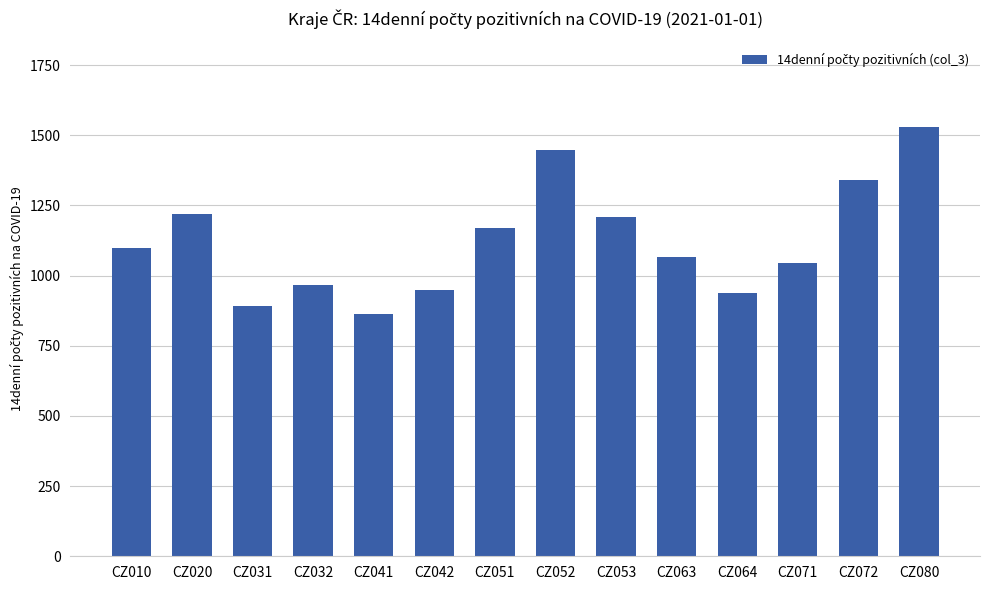

What is the value of the 6th bar from the left?

949.7